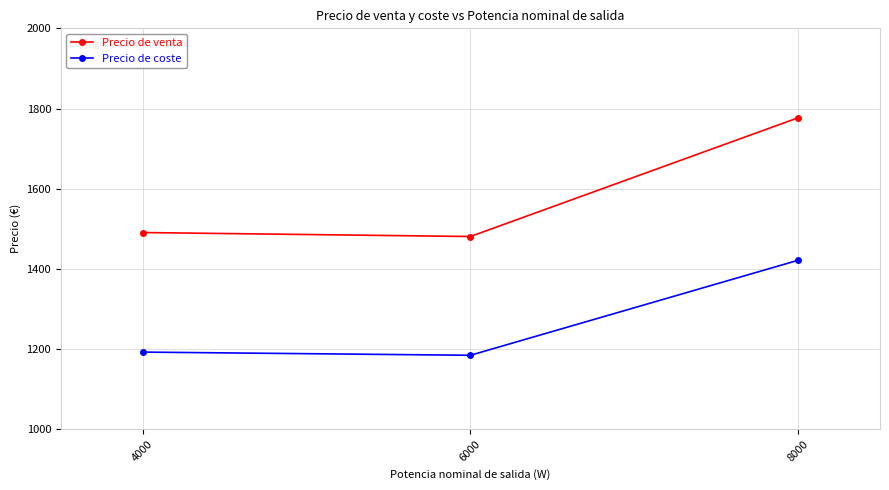

Where does the Precio de coste series first go above 1192?

4000